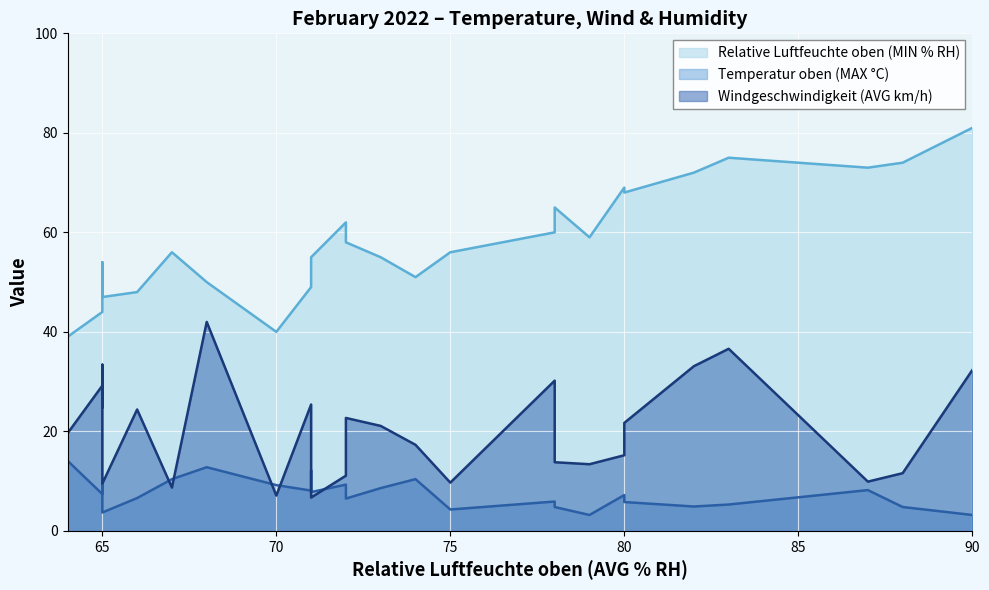

What is the average value of the Relative Luftfeuchte oben (MIN % RH) series?

57.5